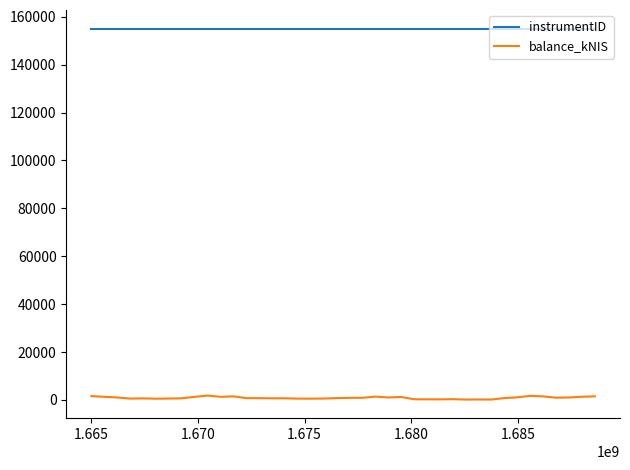

Which series has the largest range (max minus min)?

balance_kNIS